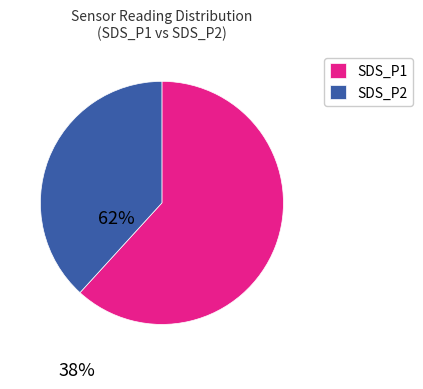

Is there a majority slice in this chart?

Yes